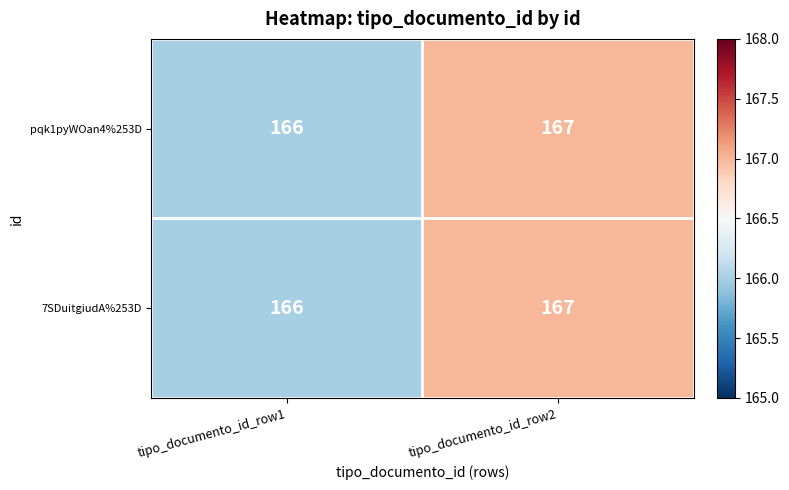

Reading left to right, transcribe all the data shown in this chart.

pqk1pyWOan4%253D: tipo_documento_id_row1=166	tipo_documento_id_row2=167
7SDuitgiudA%253D: tipo_documento_id_row1=166	tipo_documento_id_row2=167